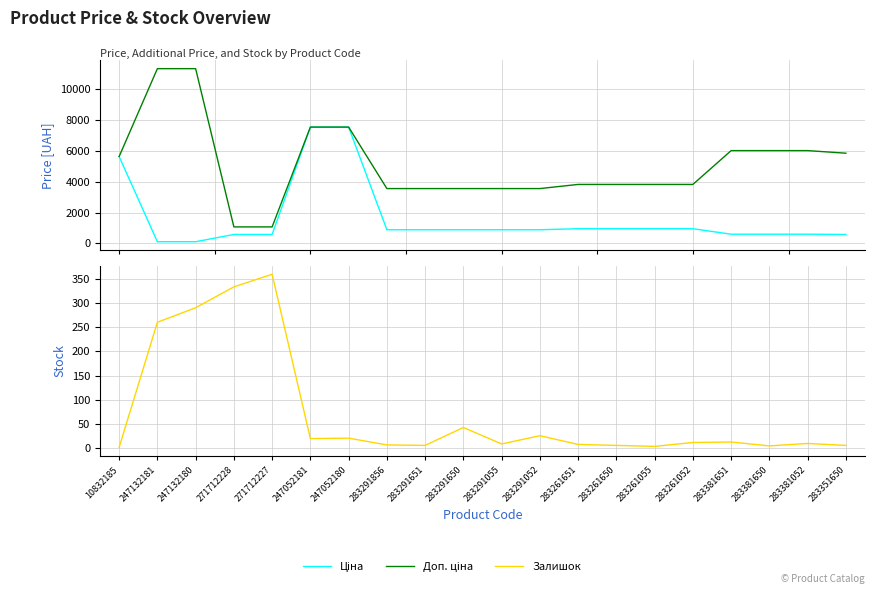

How many lines are shown in the chart?

3